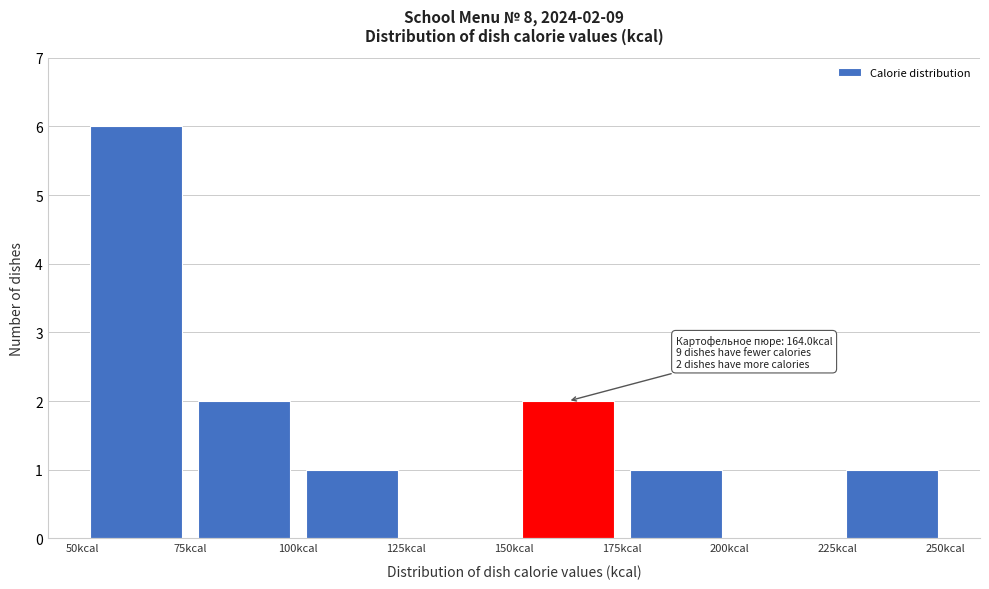

Which range on the x-axis has the tallest bar?

50 to 75